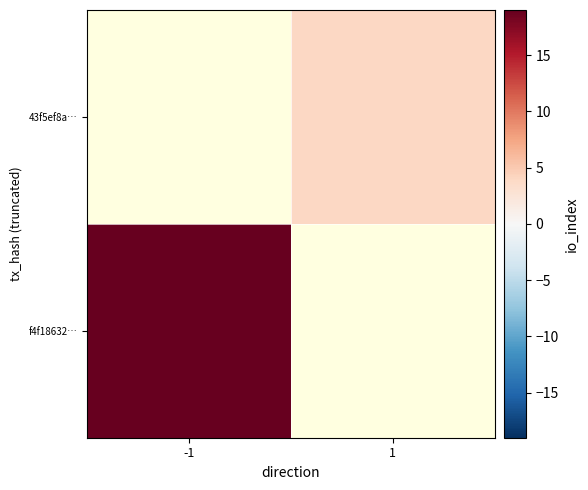

The value of f4f18632… at -1 is 19.0. True or false?

True